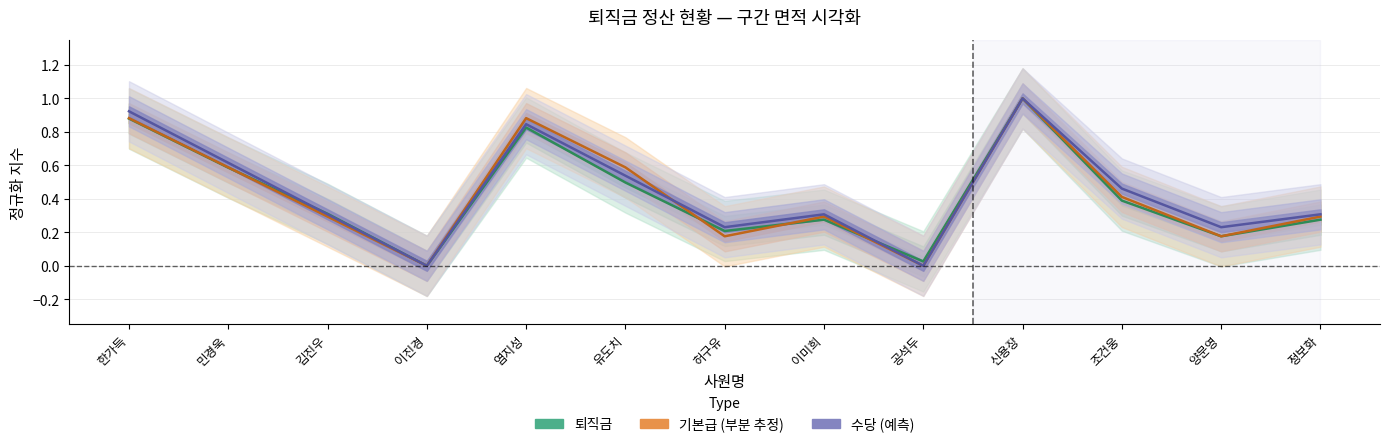

Which series has the widest spread of values?

퇴직금